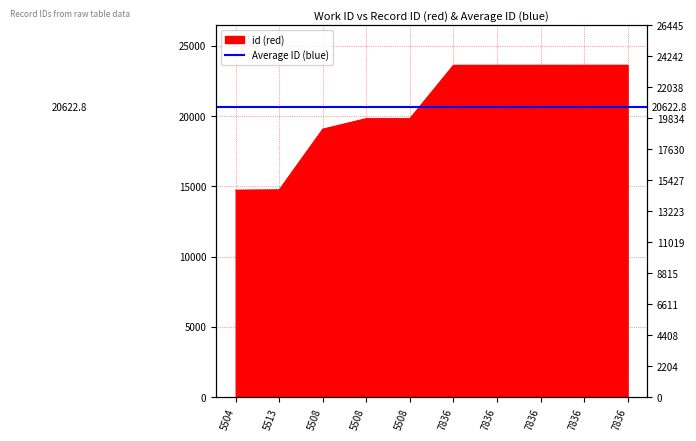

What is the difference between the maximum and minimum values?

8885